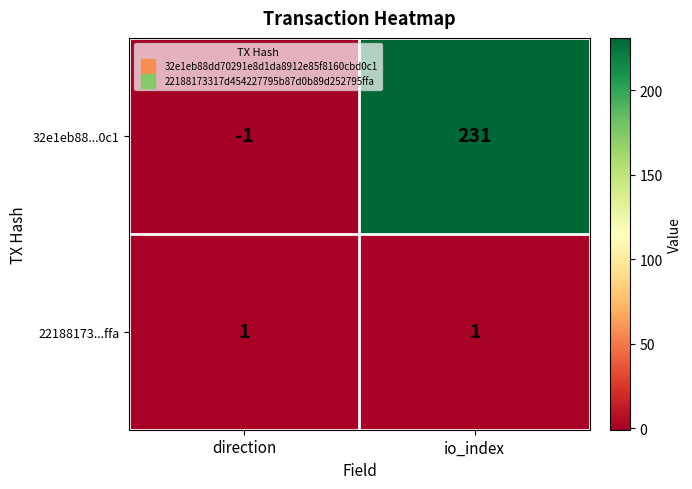

Which category has the highest value across all series?

io_index